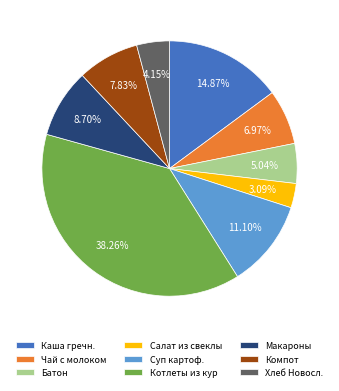

Count the number of slices in the pie.

9